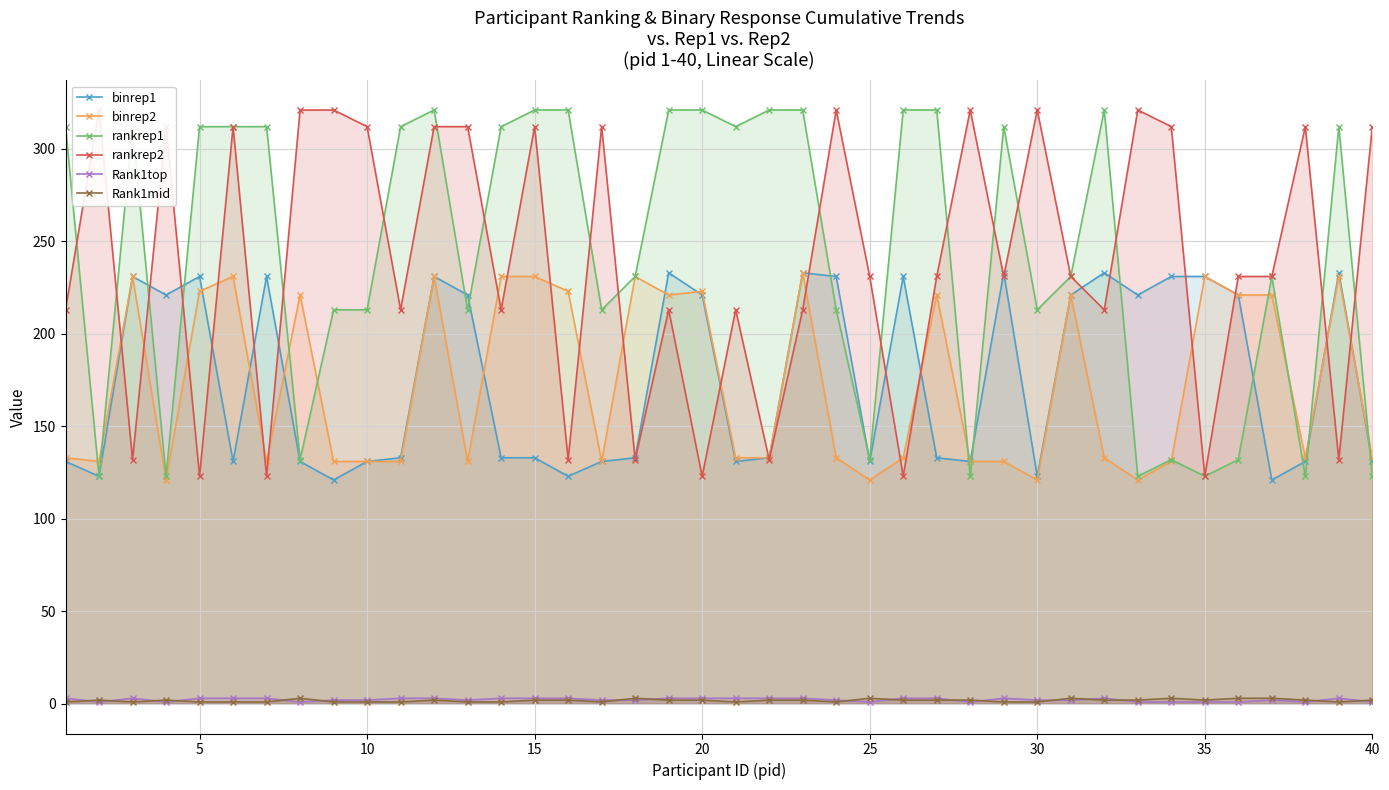

Which series ends up on top after the final intersection of binrep1 and binrep2?

binrep2